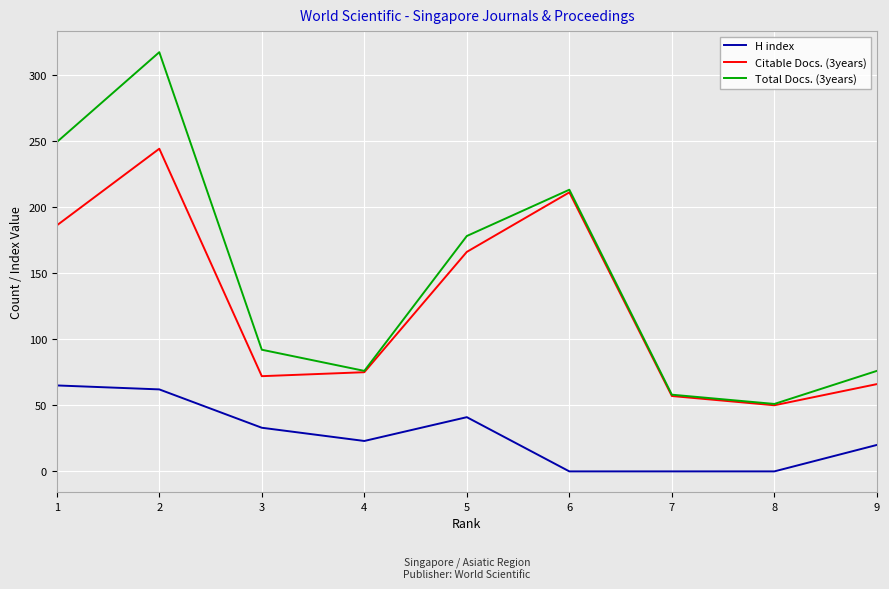

What is the greatest value displayed?

317